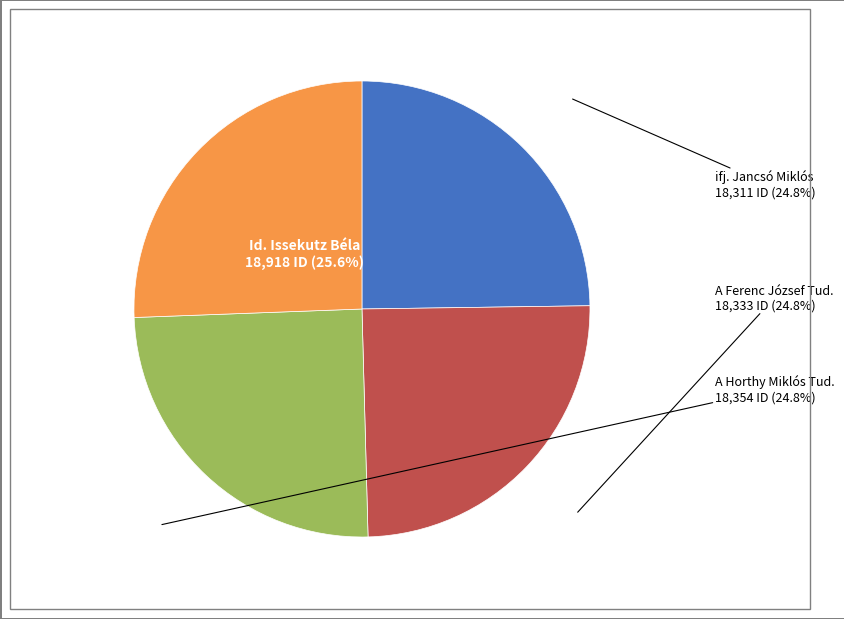

Is there any slice that represents more than half of the pie?

No